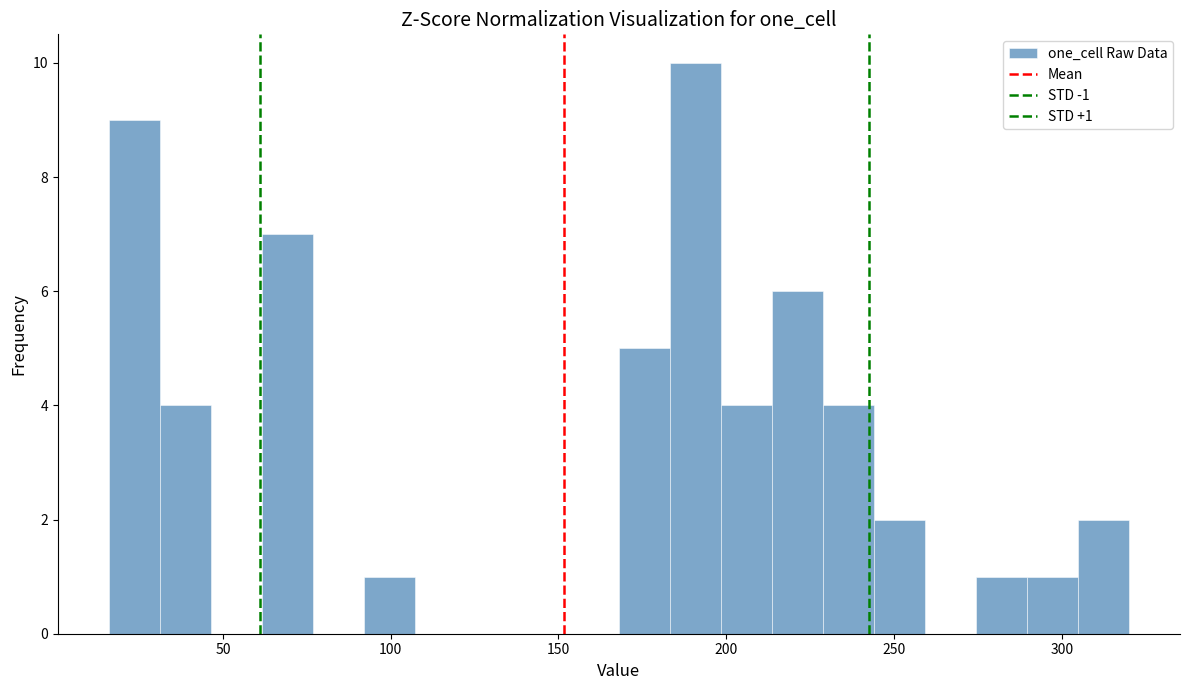

Around what value on the x-axis is the tallest bar? Give the approximate position of its centre, as read against the axis.

190